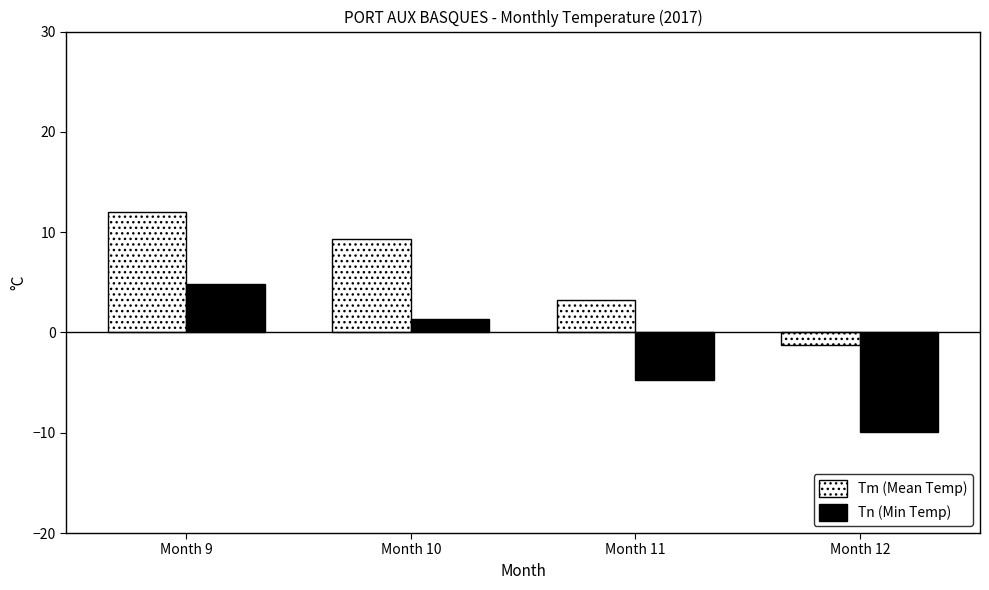

What value does the Tn (Min Temp) series have at Month 11?

-4.7